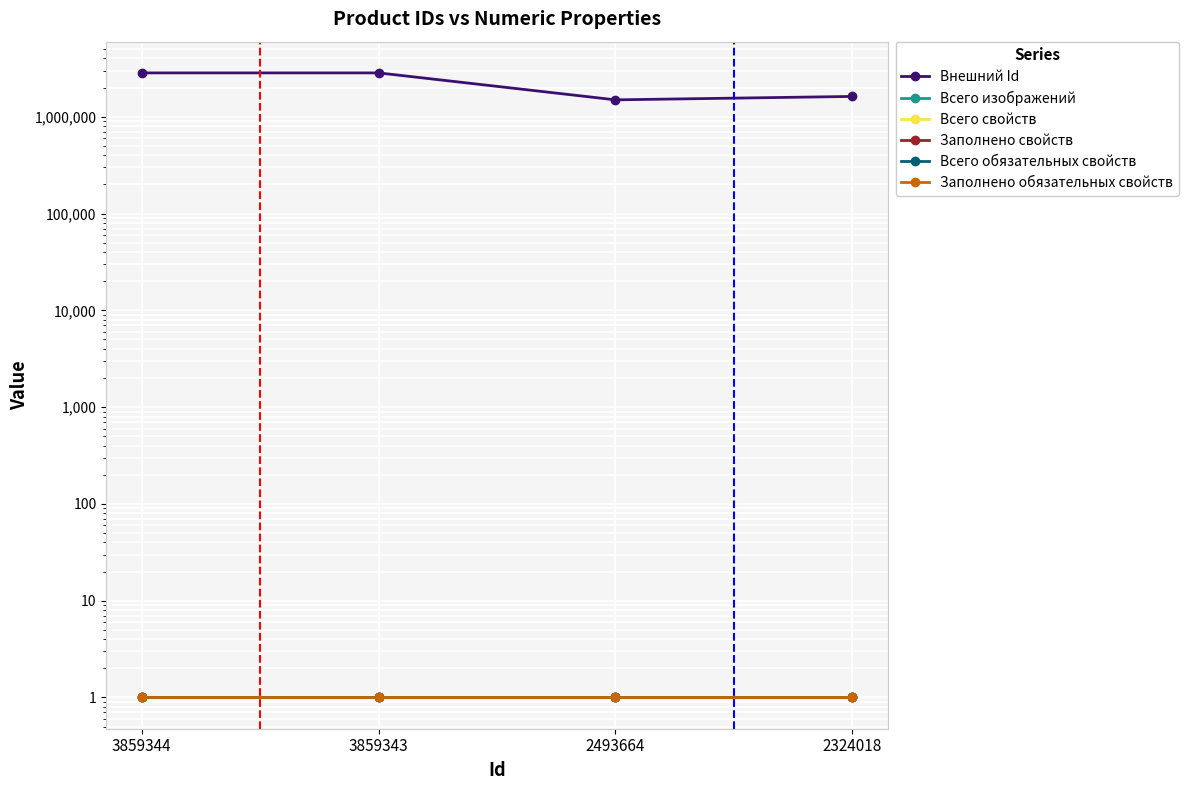

What is the greatest value displayed?

2838804